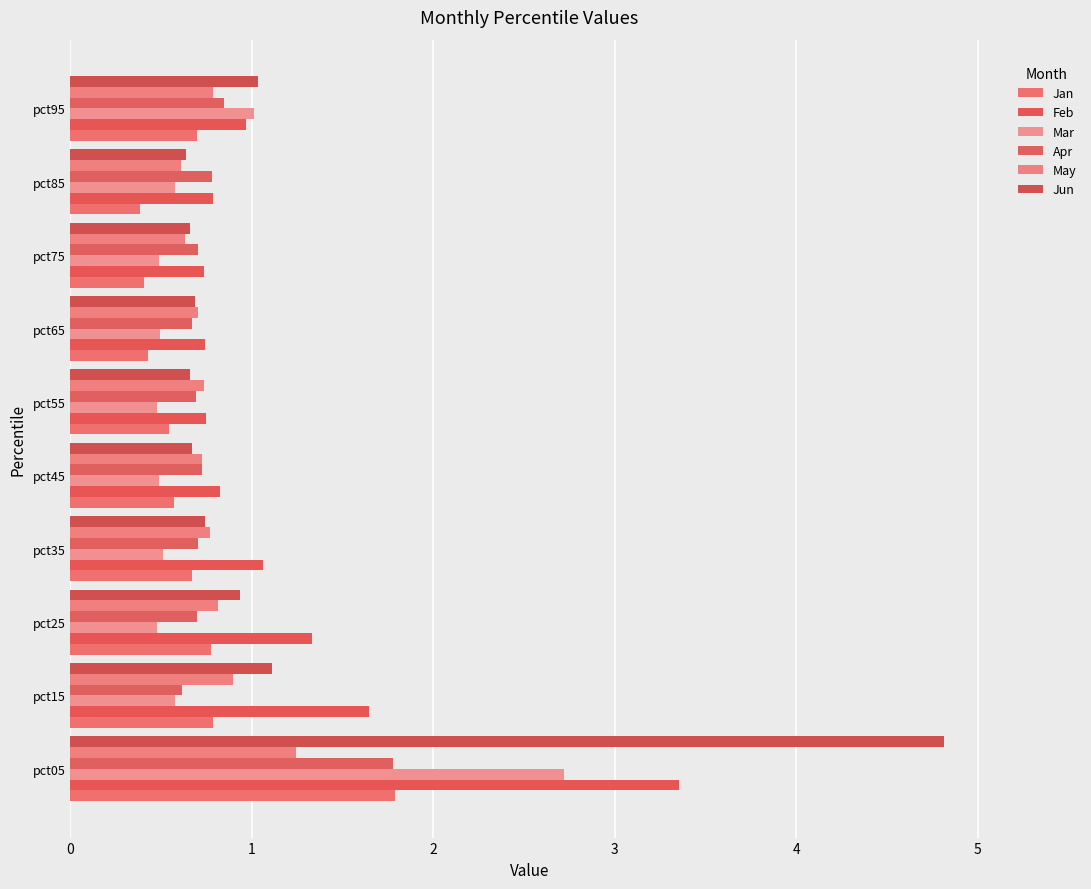

How many data points does each series have?

10